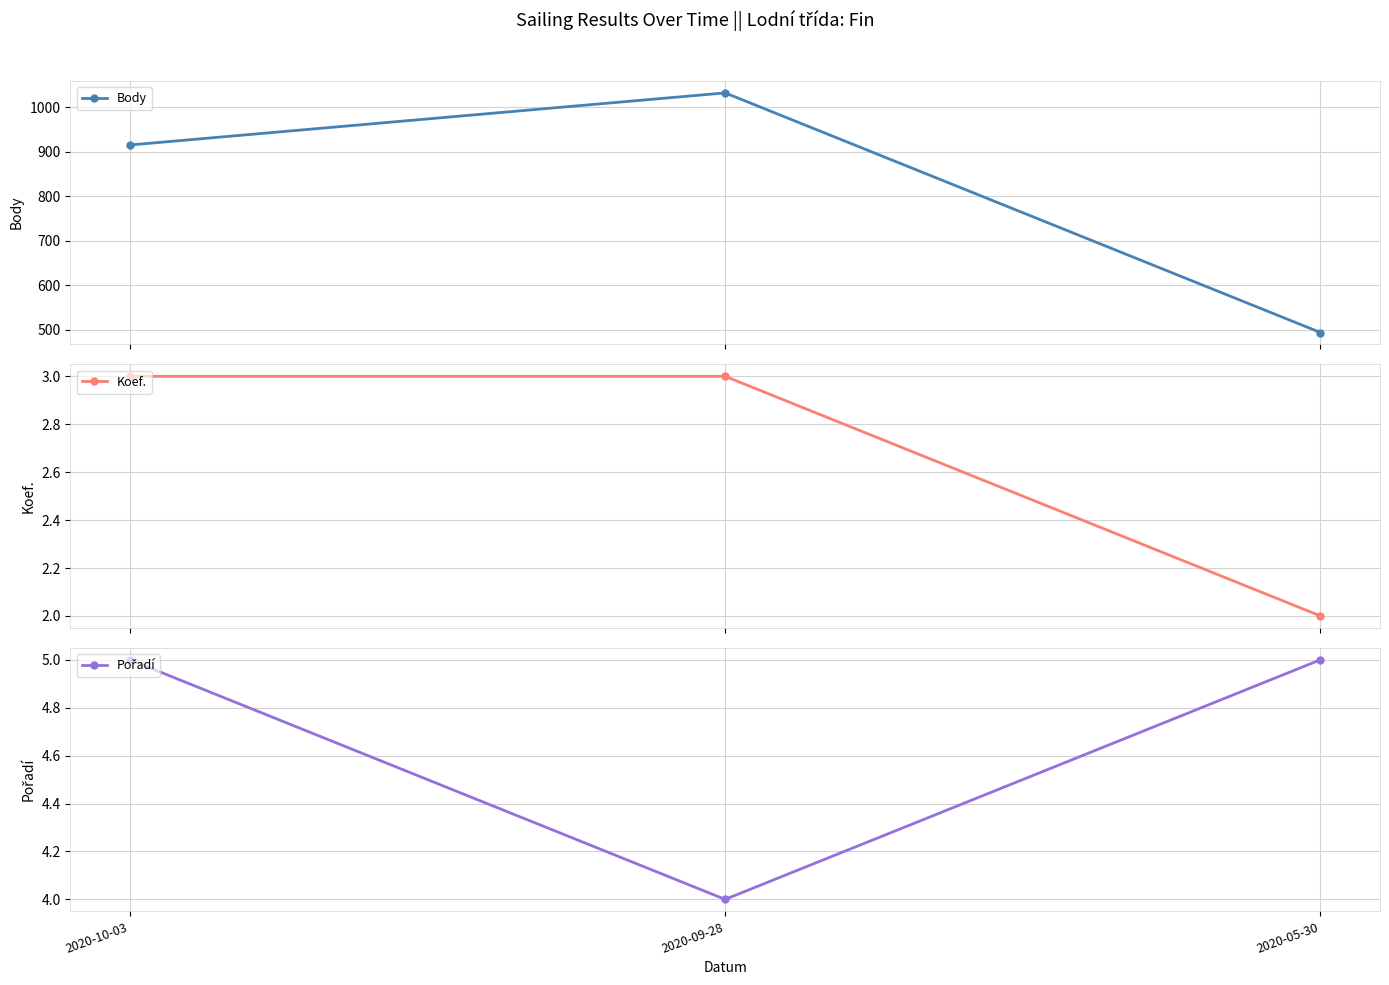

At how many categories does at least one series exceed 3?

3